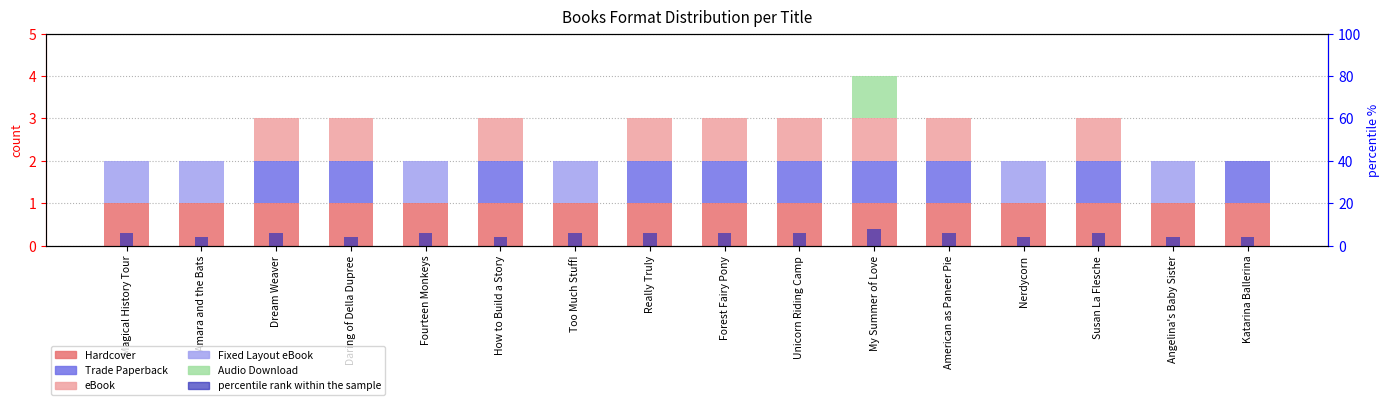

Rank the series at Daring of Della Dupree from lowest to highest value.

Fixed Layout eBook, Audio Download, Hardcover, Trade Paperback, eBook, percentile rank within the sample